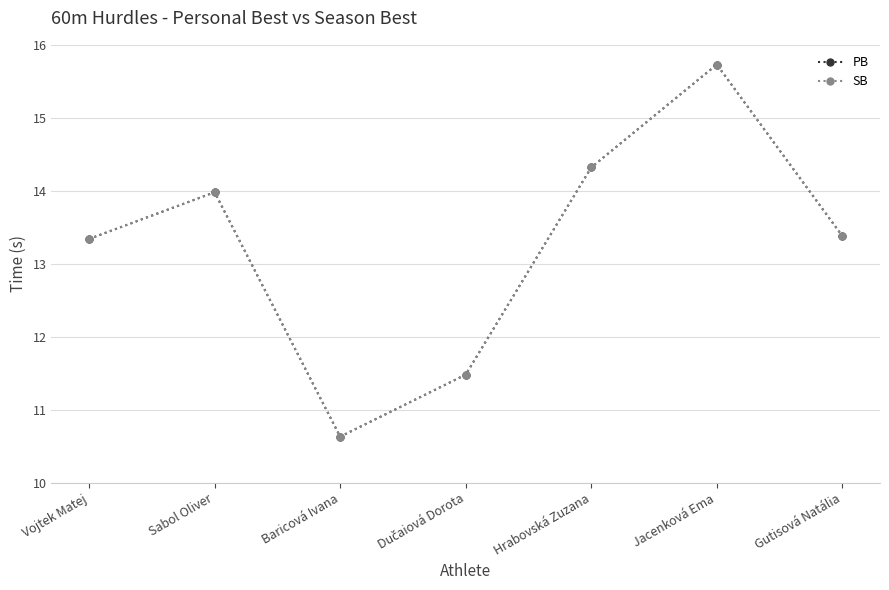

Is this an area chart (filled region under the line)?

No